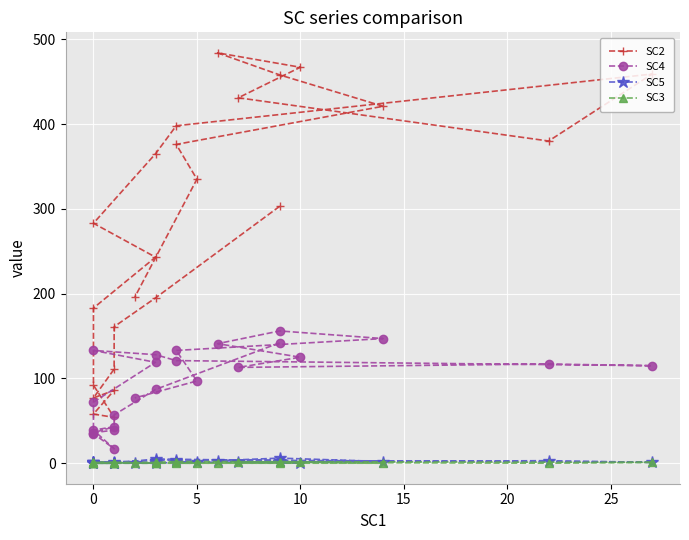

What is the value of the SC5 point at the 17th from the left?

1